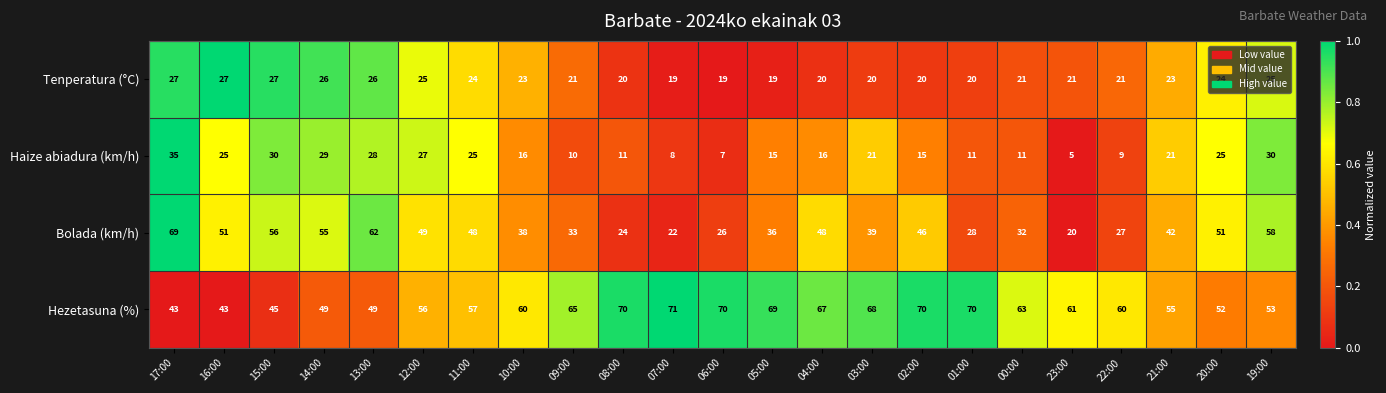

True or false: Tenperatura (°C) has a value of 14 at 20:00.

False